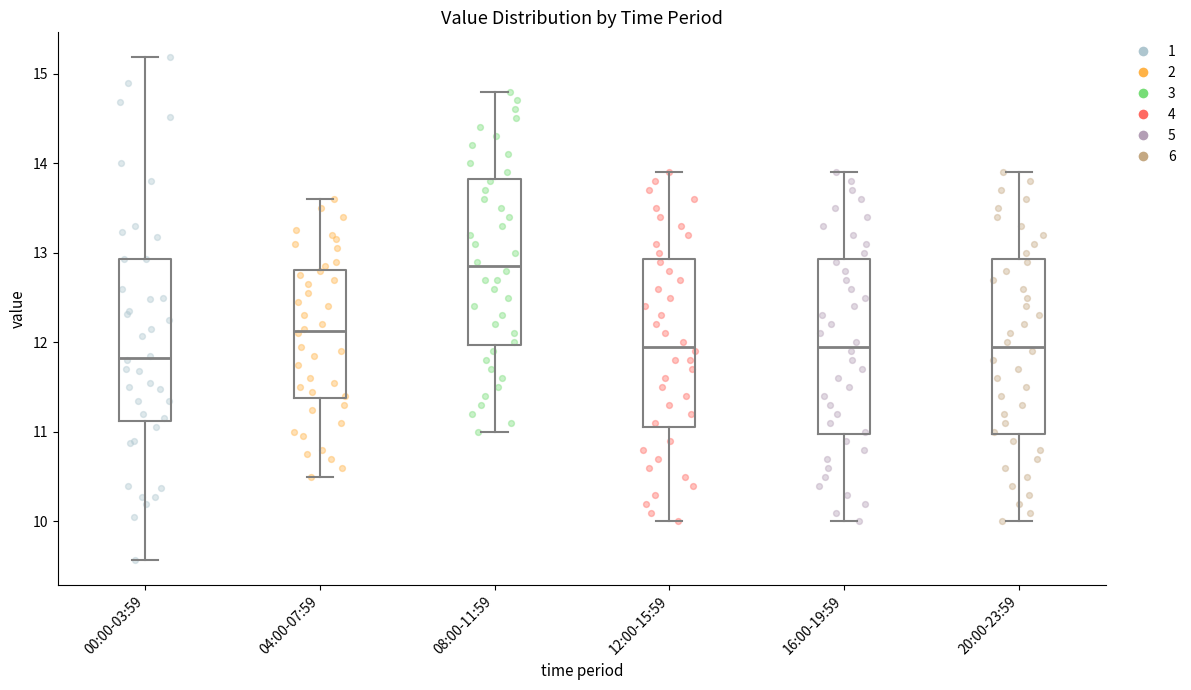

Which box's median line is the highest?

08:00-11:59